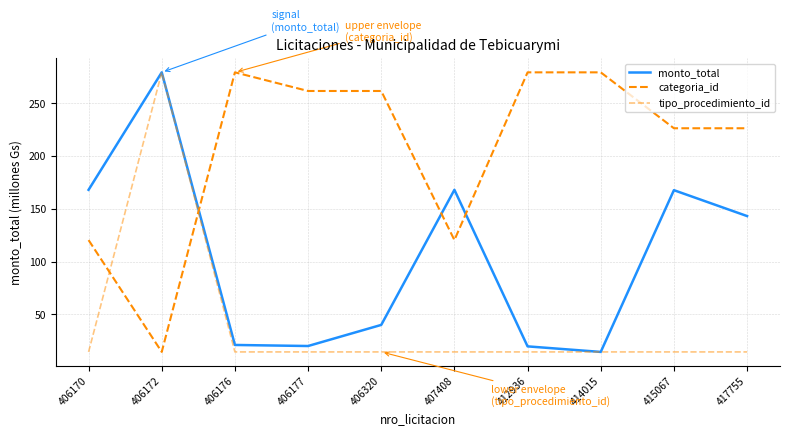

What is the total value across all series at 406177?

296.1